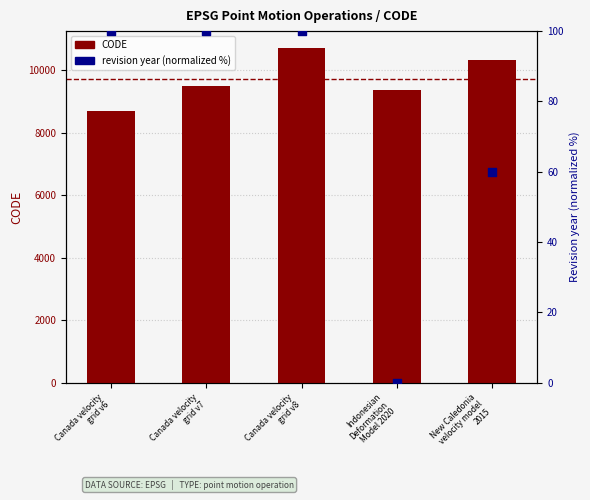

What are all the series names shown in the legend?

CODE, revision year (normalized %)